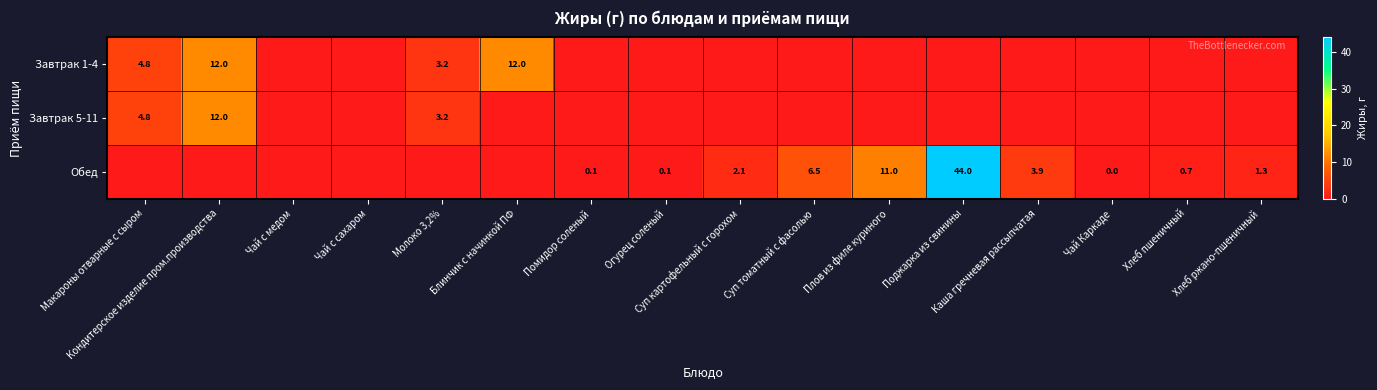

At how many categories does at least one series exceed 33?

1